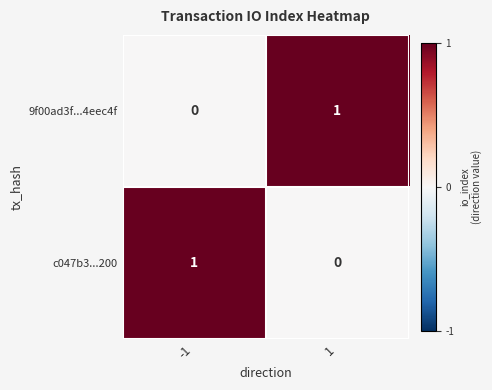

How many values in c047b3...200 are above zero?

1